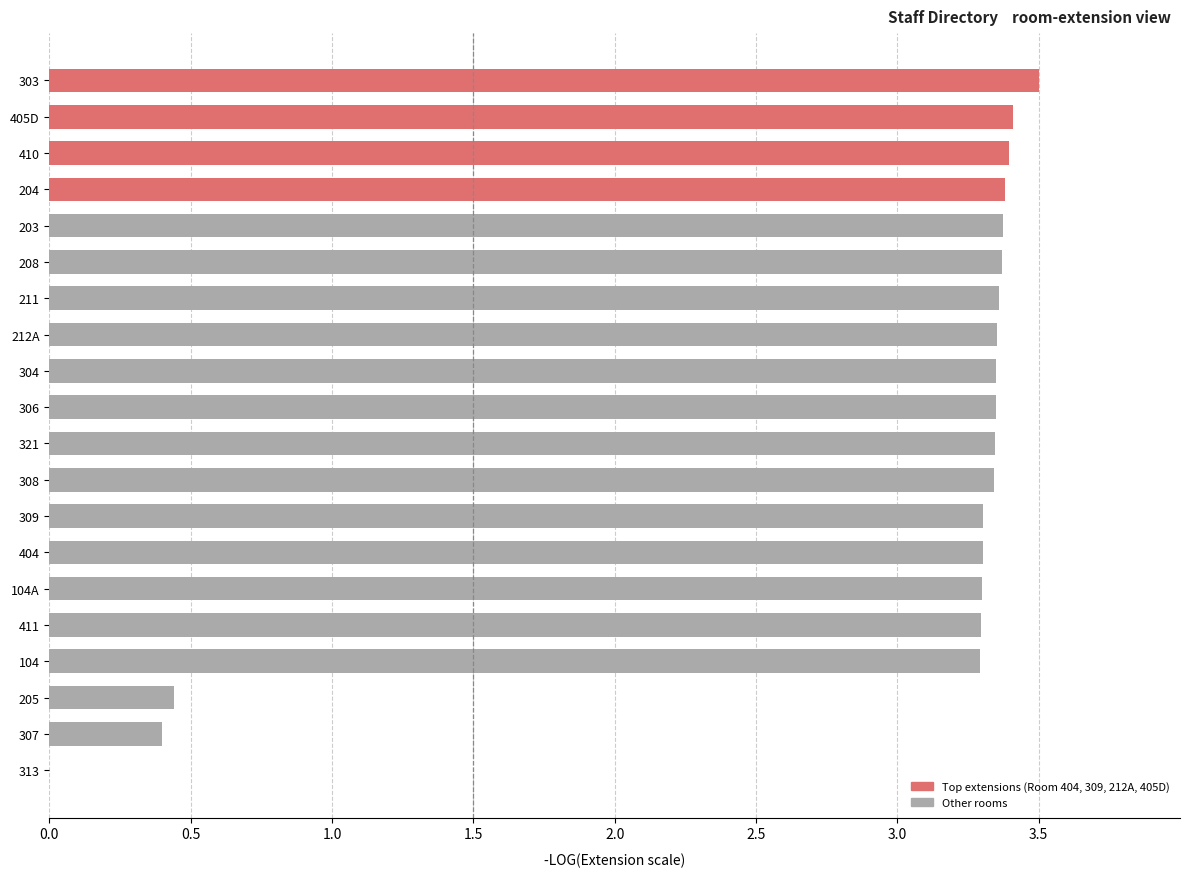

What is the ratio of the value at 410 to the value at 208?

1.0